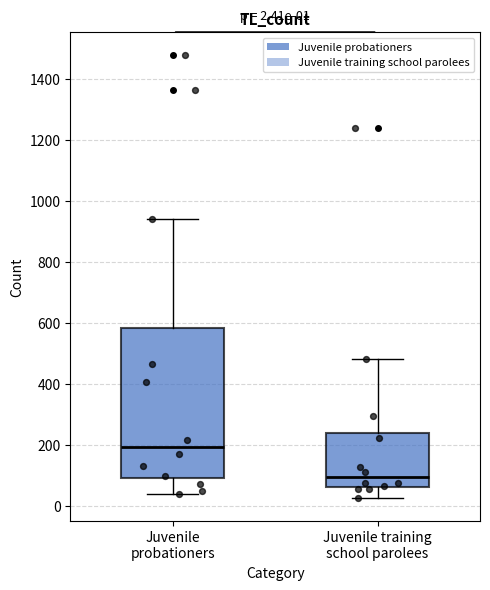

Which box's median line is the highest?

Juvenile probationers